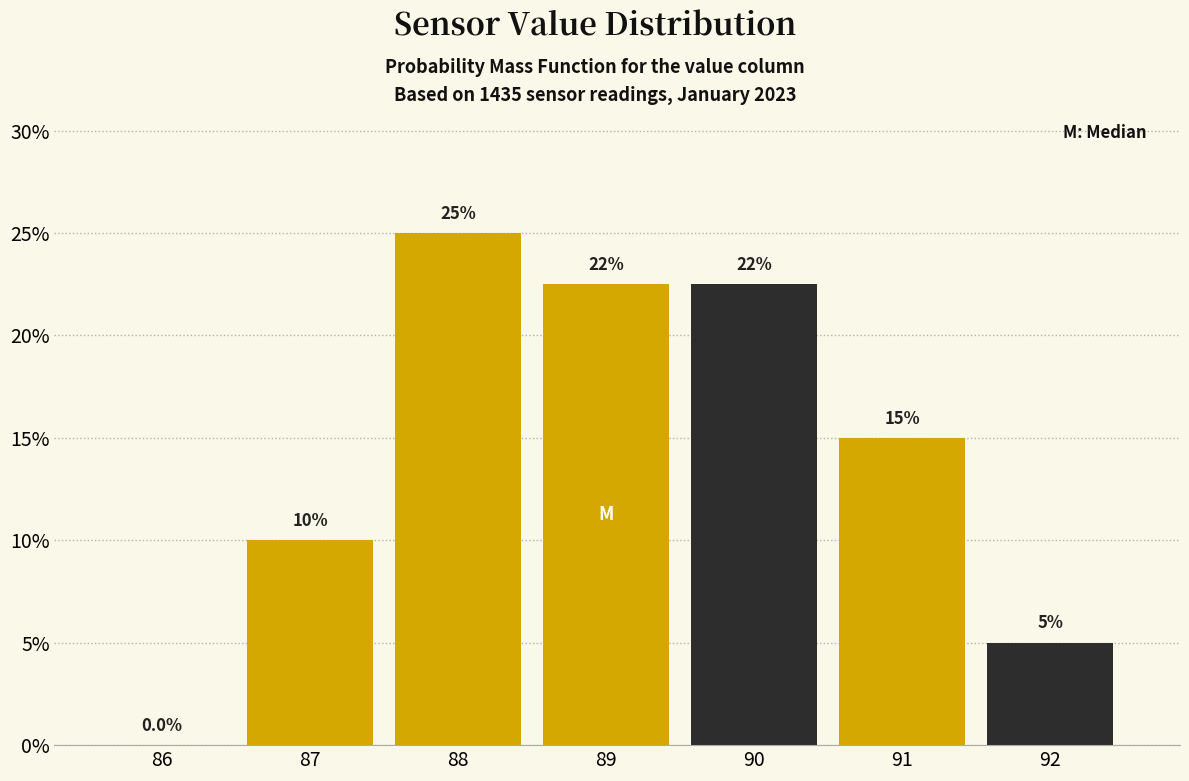

Reading left to right, what are all the values shown in this chart?

86=0.0	87=10.0	88=25.0	89=22.5	90=22.5	91=15.0	92=5.0